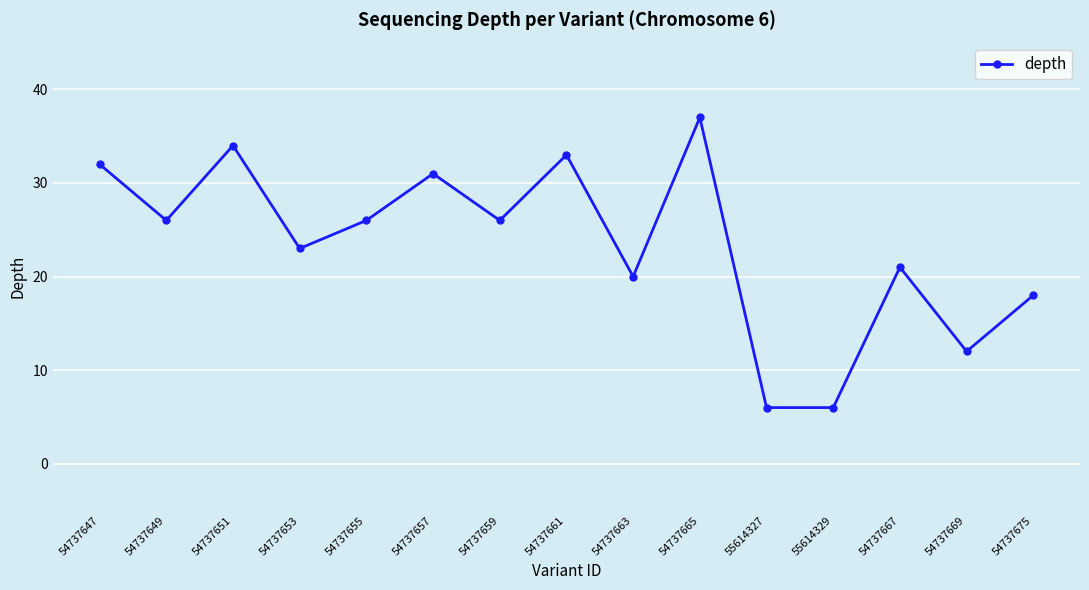

What is the difference between the values at 54737669 and 54737667?

9